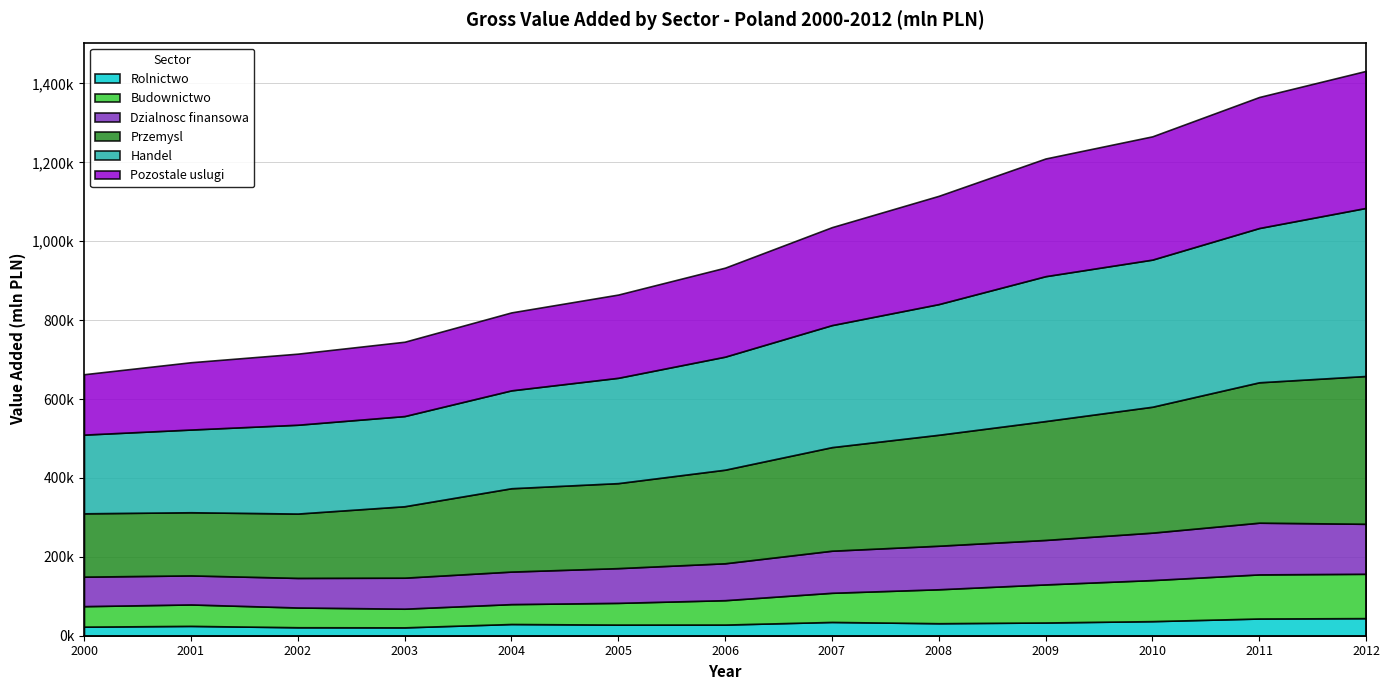

True or false: Budownictwo has a value of 86057 at 2008.

True